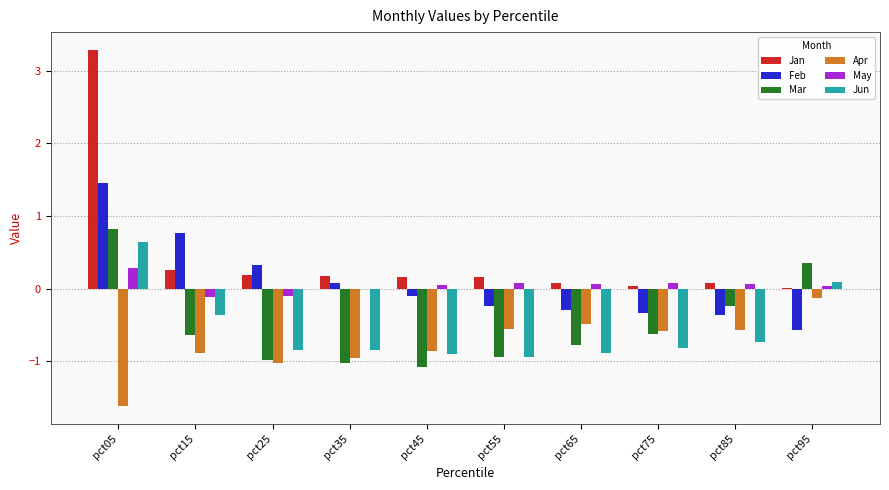

The Apr series shows -1.0 at pct25. True or false?

True